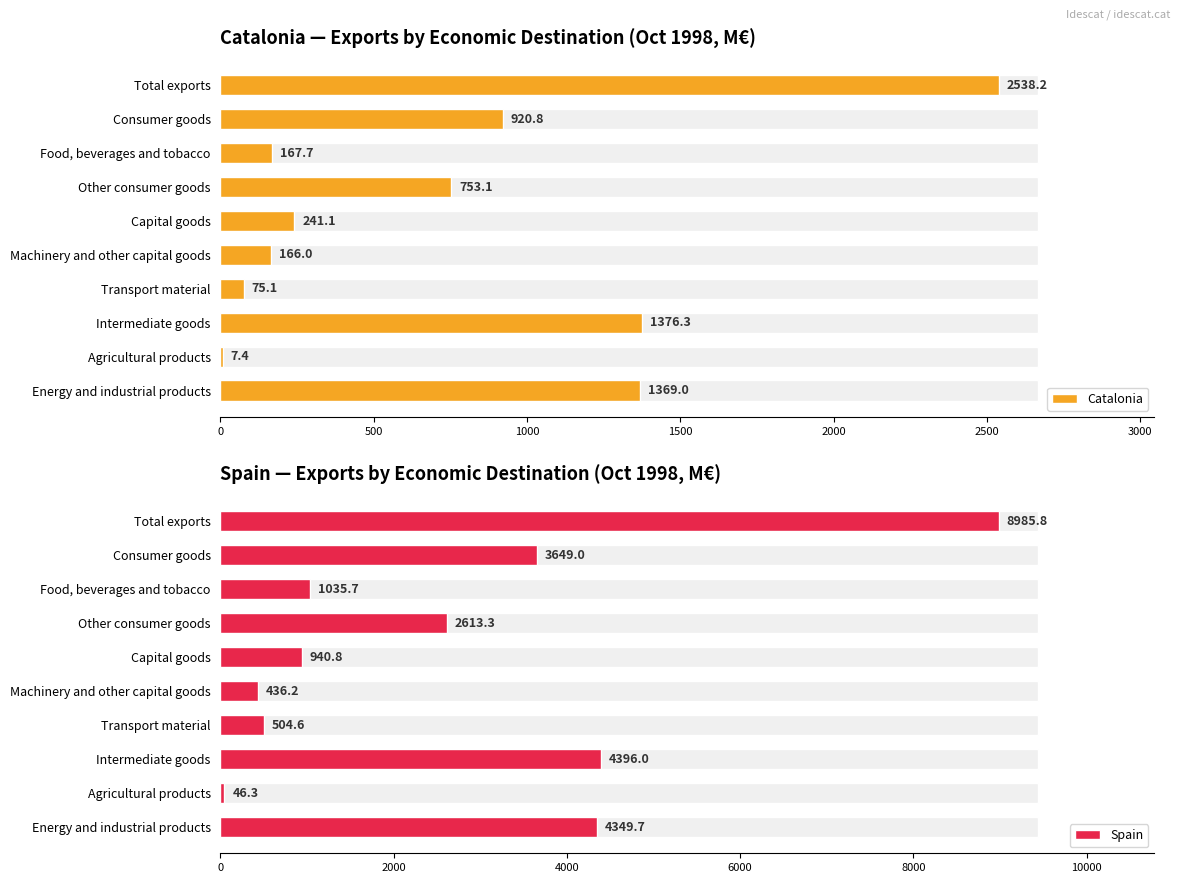

The value of Catalonia at Intermediate goods is 841.7. True or false?

False